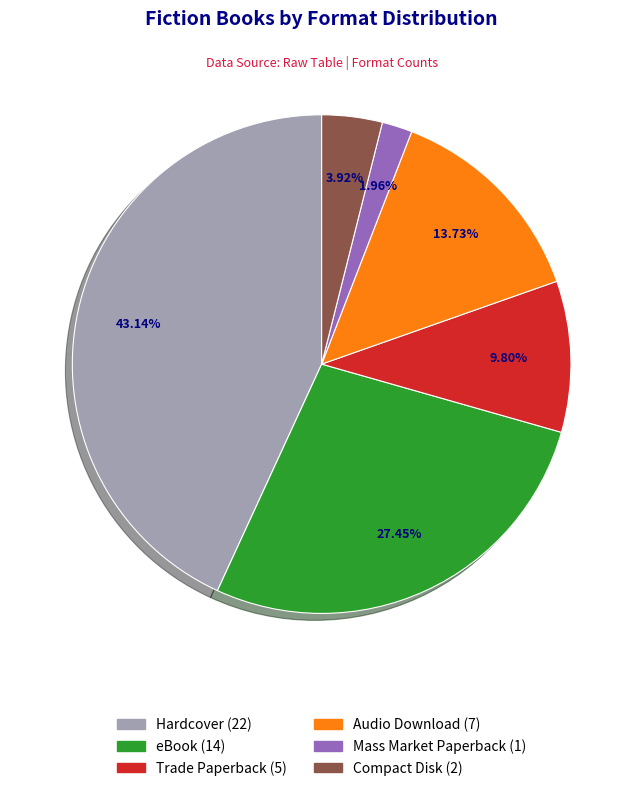

Does any single category account for the majority?

No